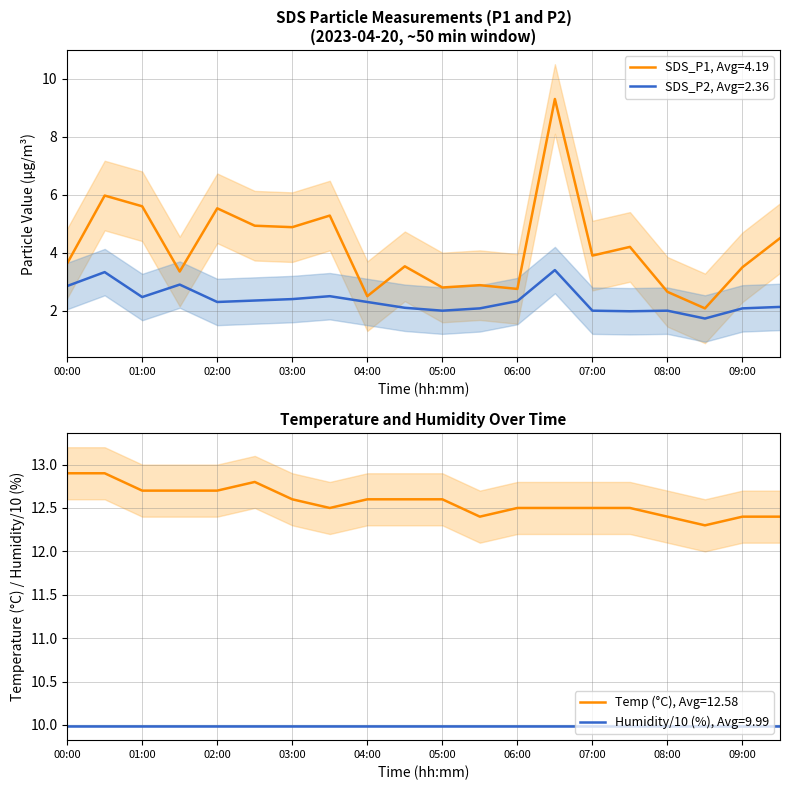

The Temp series shows 12.9 at 00:30. True or false?

True